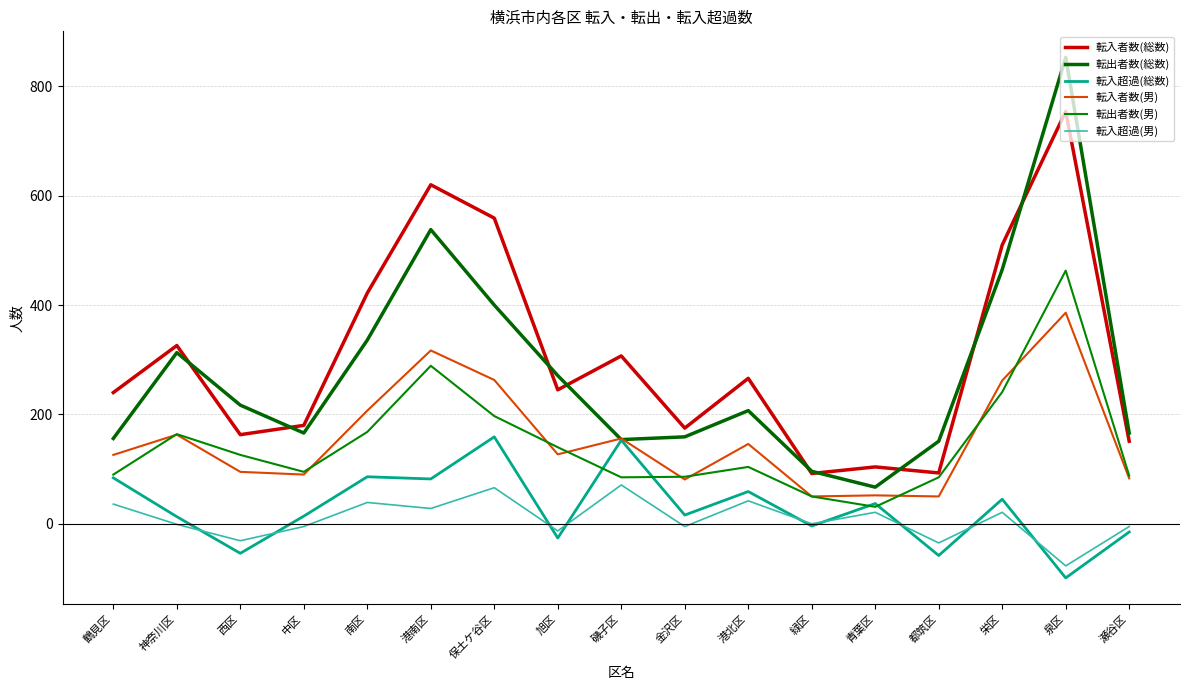

At which label does 転入者数(男) reach its peak?

泉区